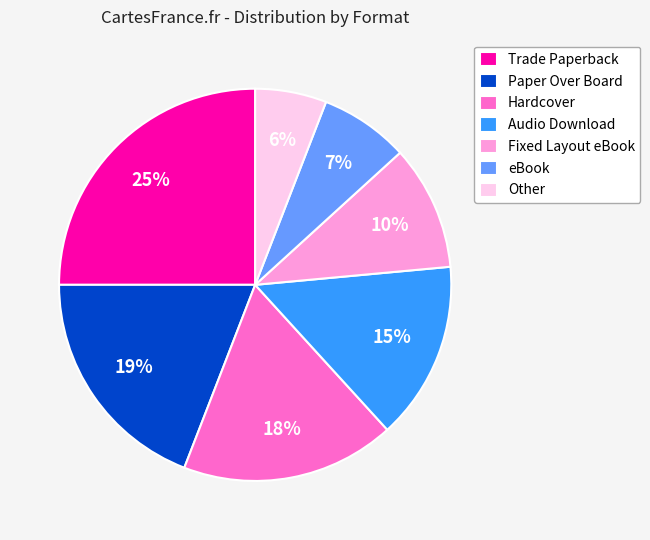

Is it true that Other is 17% of the pie?

False